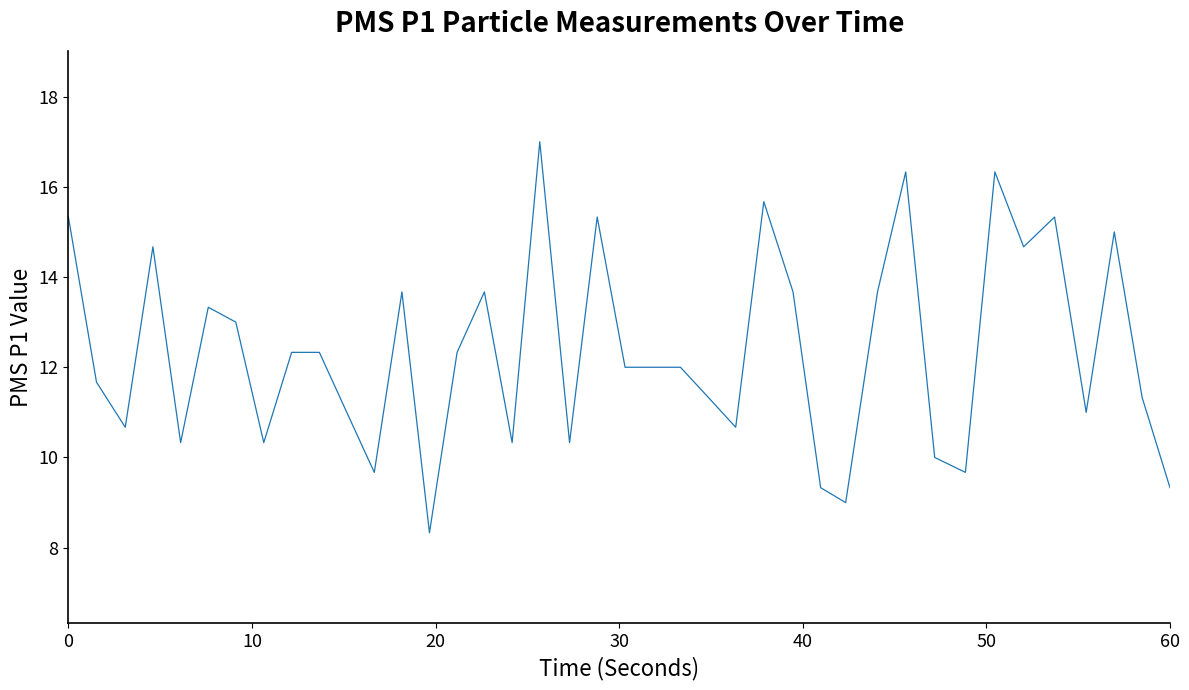

What is the sum of all values?

494.0